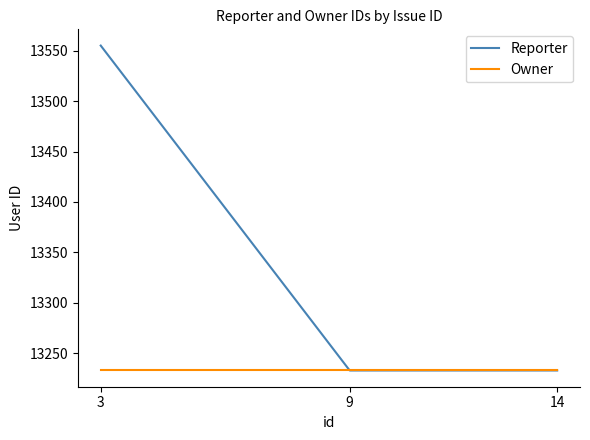

Which series has the largest range (max minus min)?

Reporter